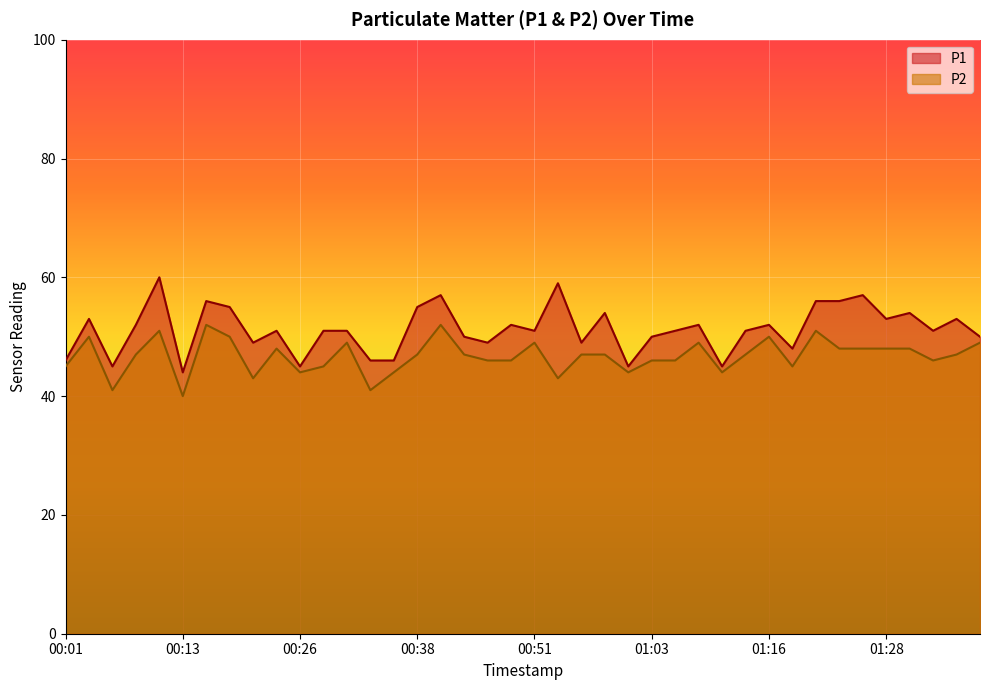

Reading left to right, what are all the values shown in this chart?

P1: 46	53	45	52	60	44	56	55	49	51	45	51	51	46	46	55	57	50	49	52	51	59	49	54	45	50	51	52	45	51	52	48	56	56	57	53	54	51	53	50
P2: 45	50	41	47	51	40	52	50	43	48	44	45	49	41	44	47	52	47	46	46	49	43	47	47	44	46	46	49	44	47	50	45	51	48	48	48	48	46	47	49